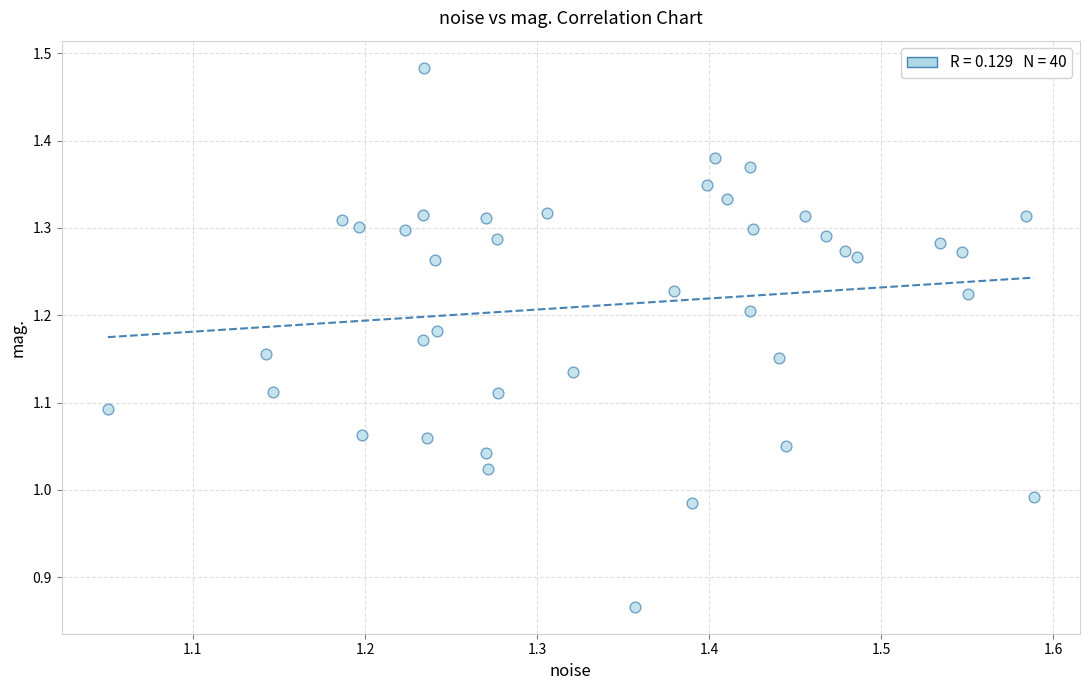

What is the range of Y values (max minus min)?

0.6